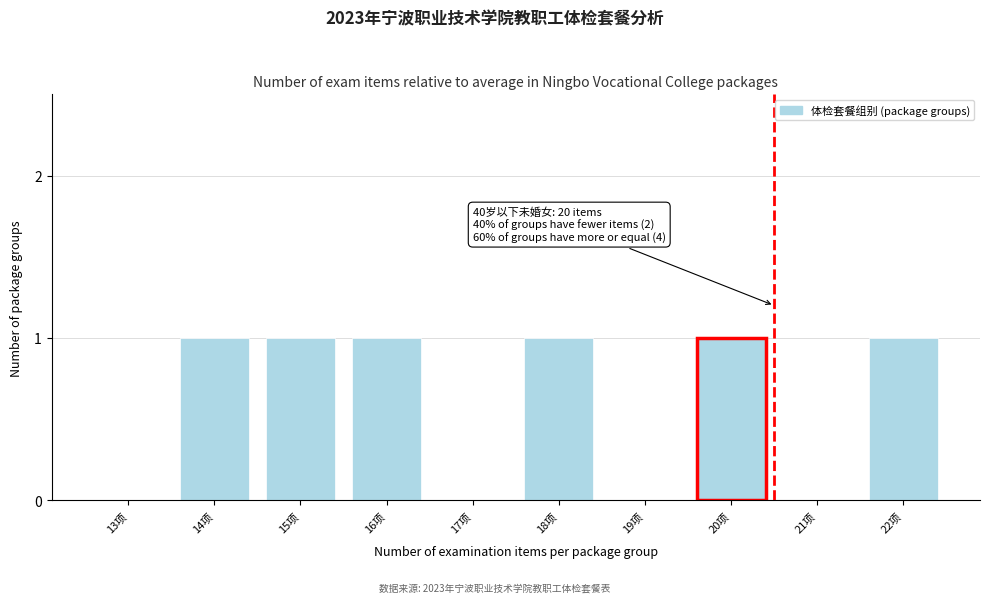

Reading left to right, extract all data points from this chart.

13项=0	14项=1	15项=1	16项=1	17项=0	18项=1	19项=0	20项=1	21项=0	22项=1